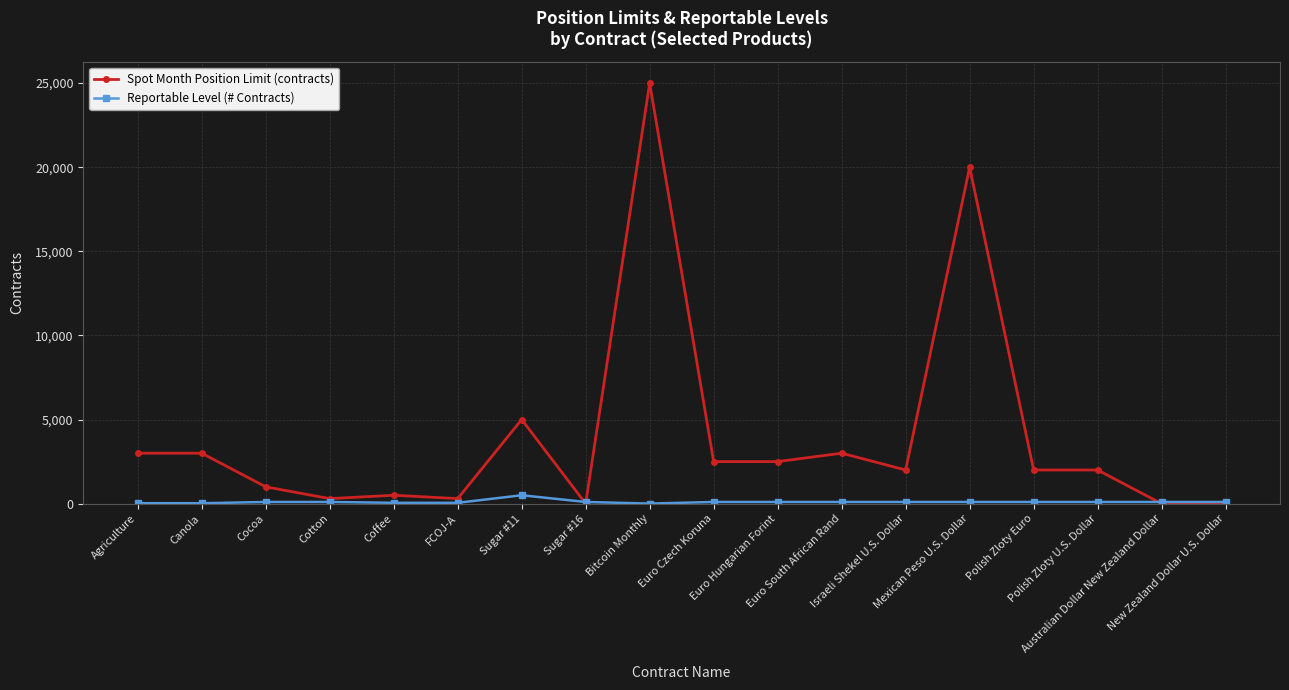

Rank the series by their average value, from highest to lowest.

Spot Month Position Limit (contracts), Reportable Level (# Contracts)